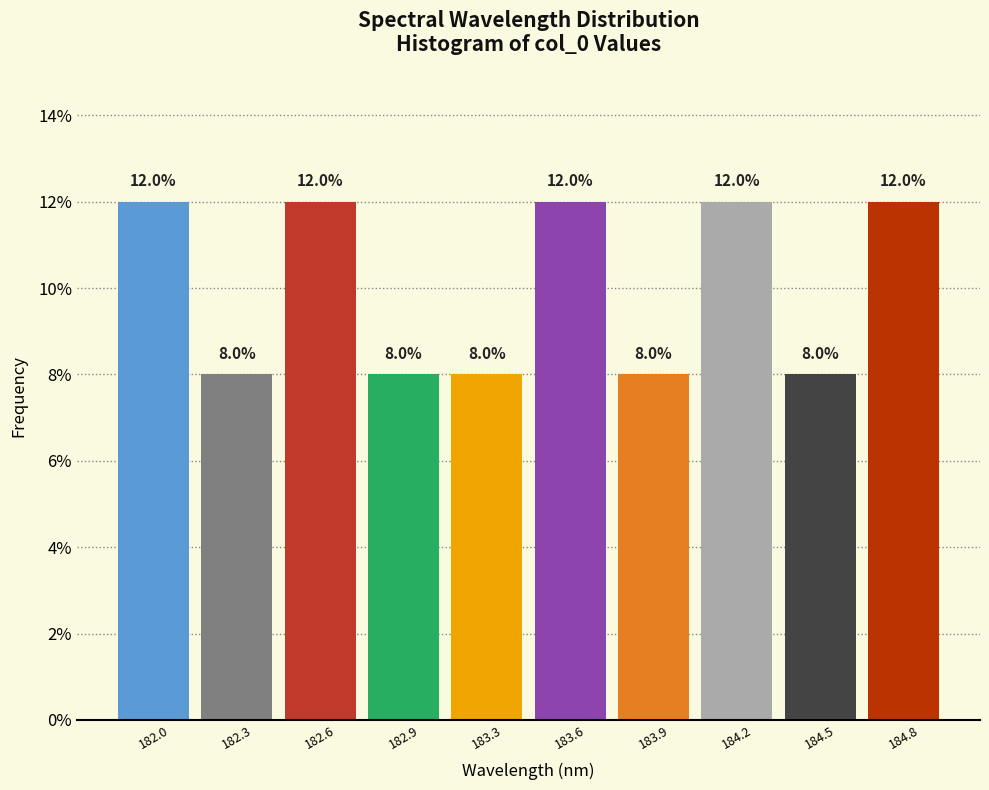

Reading left to right, what are all the values shown in this chart?

12	8	12	8	8	12	8	12	8	12